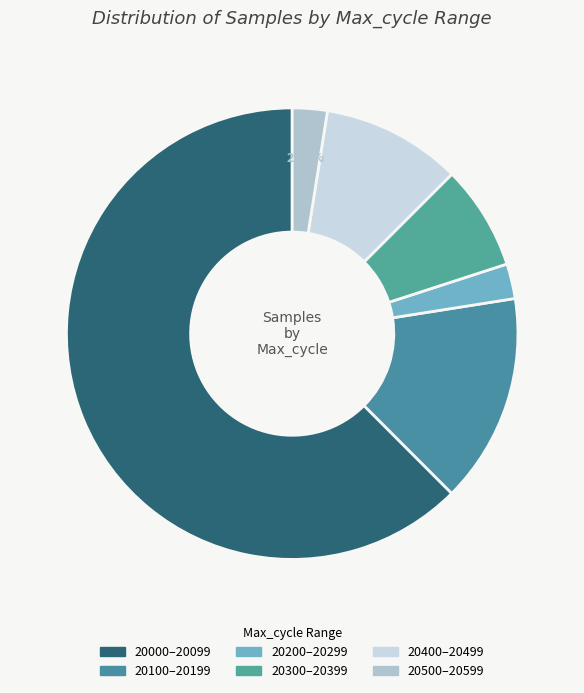

Count the number of slices in the pie.

6